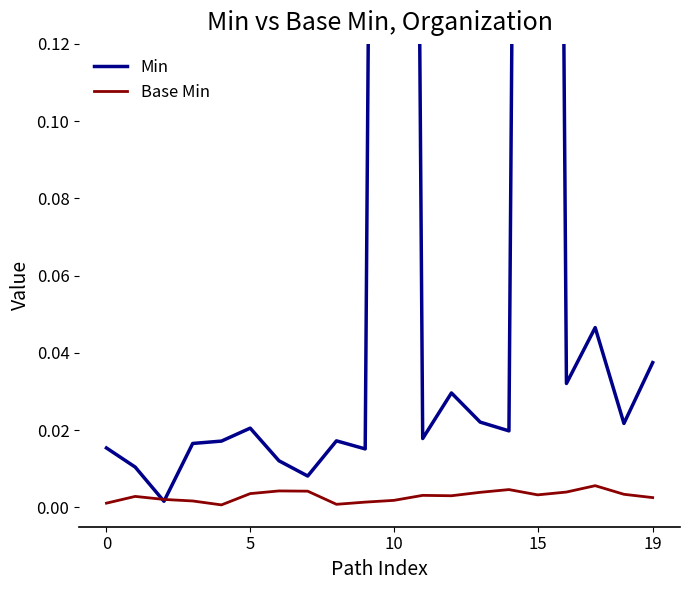

Which has a higher value, 15 or 13?

15